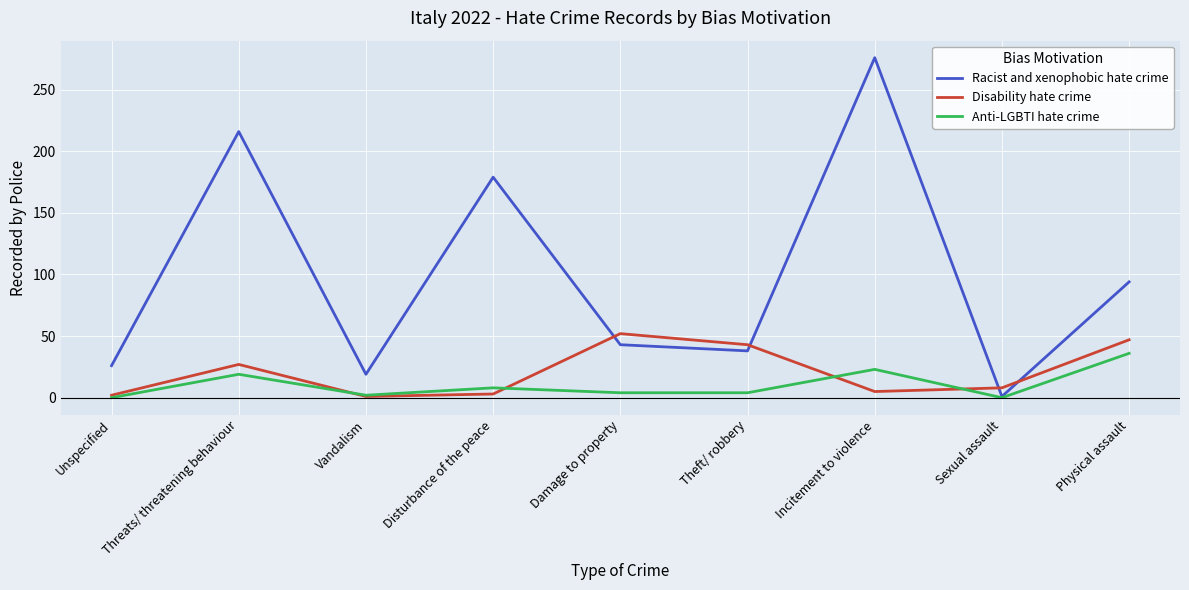

At which label is Racist and xenophobic hate crime closest to 138?

Disturbance of the peace